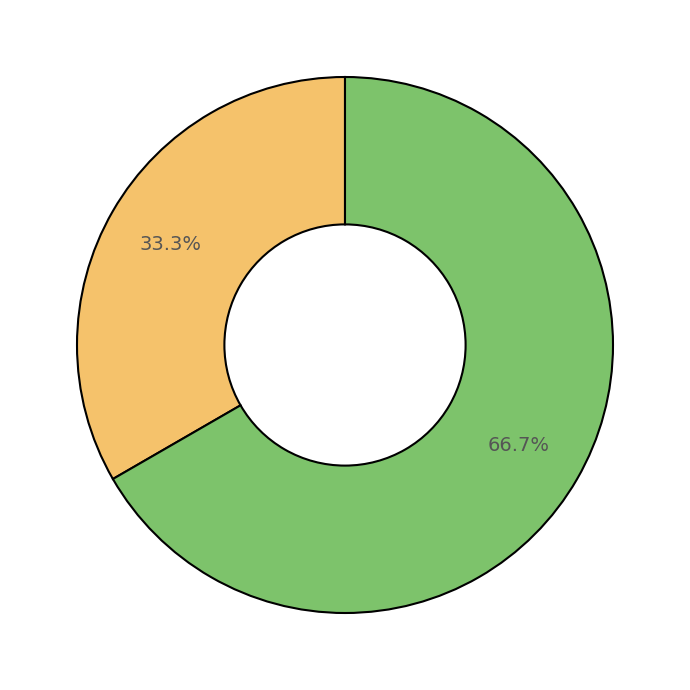

How many slices are in this pie chart?

2